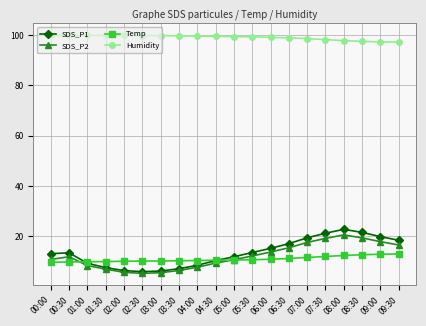

What position from the left is 01:30?

4